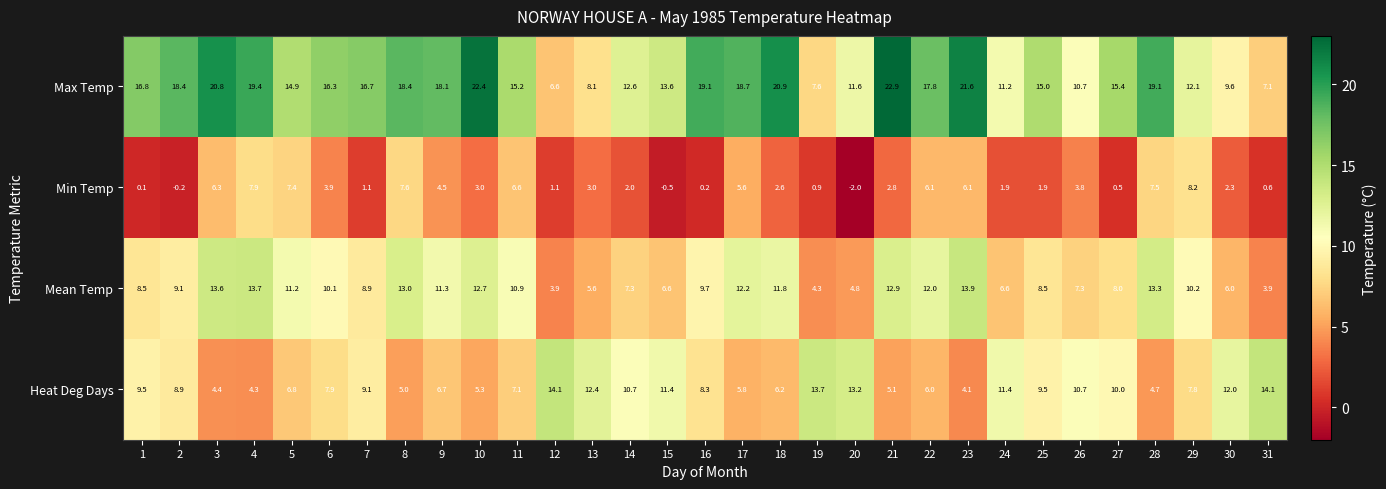

Which label corresponds to the largest value in the chart?

21